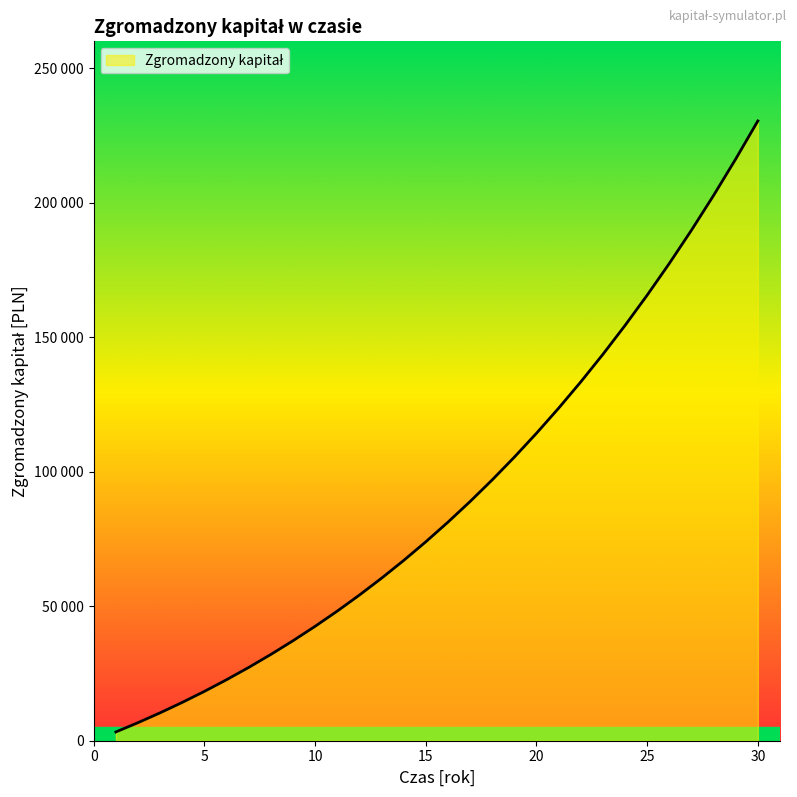

Does the chart have visible grid lines?

No